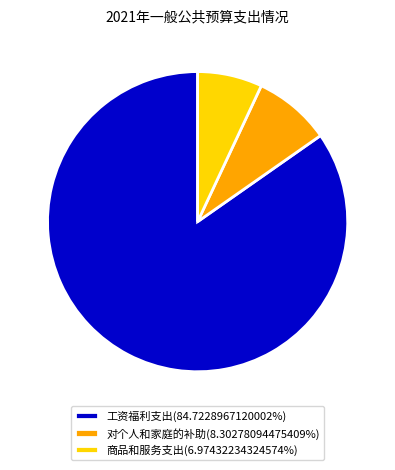

Which slice is the smallest?

商品和服务支出